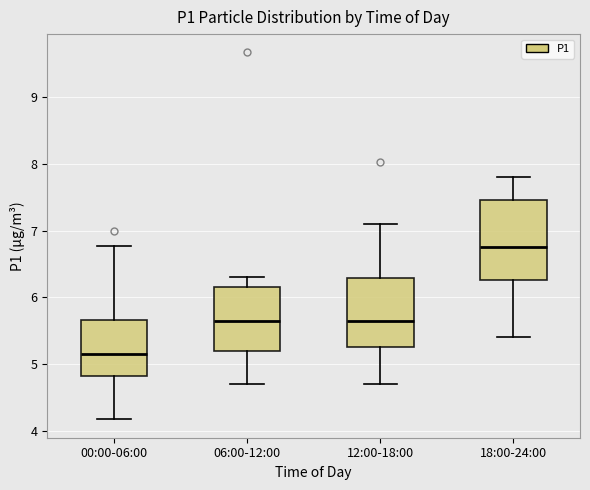

Which box has the lowest median line?

00:00-06:00